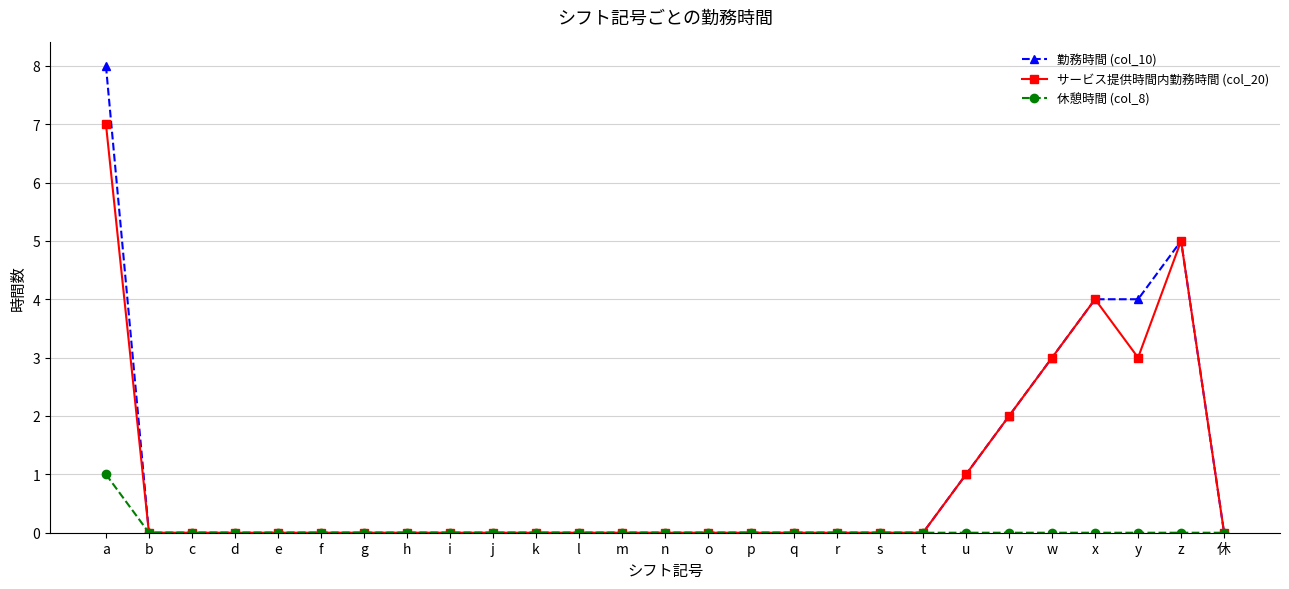

Reading left to right, extract all data points from this chart.

勤務時間 (col_10): 8	0	0	0	0	0	0	0	0	0	0	0	0	0	0	0	0	0	0	0	1	2	3	4	4	5	0
サービス提供時間内勤務時間 (col_20): 7	0	0	0	0	0	0	0	0	0	0	0	0	0	0	0	0	0	0	0	1	2	3	4	3	5	0
休憩時間 (col_8): 1	0	0	0	0	0	0	0	0	0	0	0	0	0	0	0	0	0	0	0	0	0	0	0	0	0	0